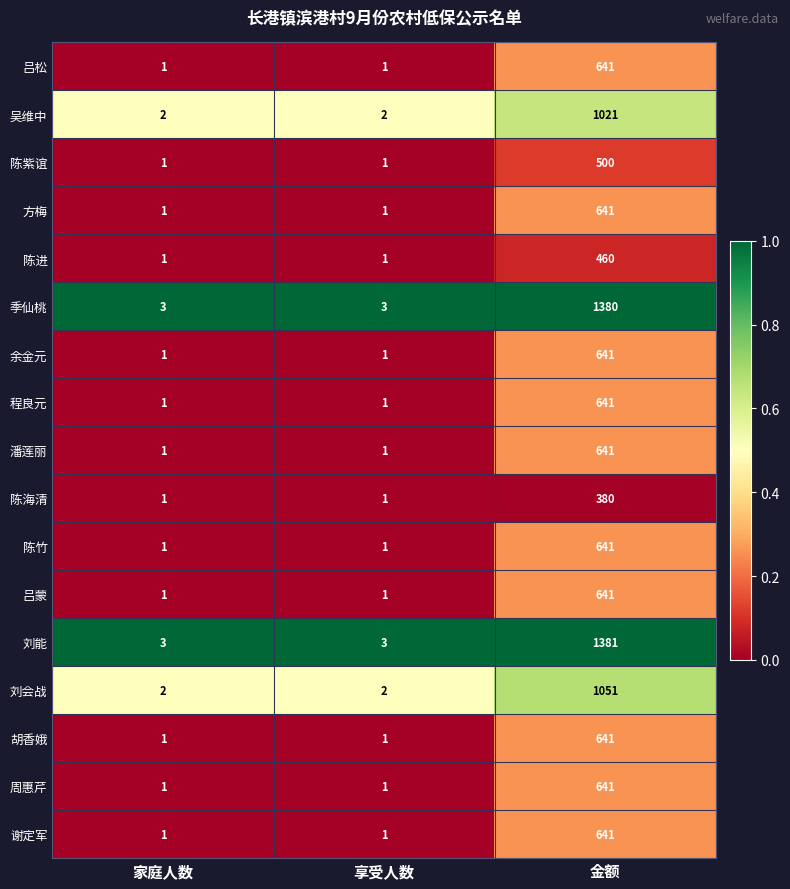

Count the 方梅 values in the range 1 to 641.

3